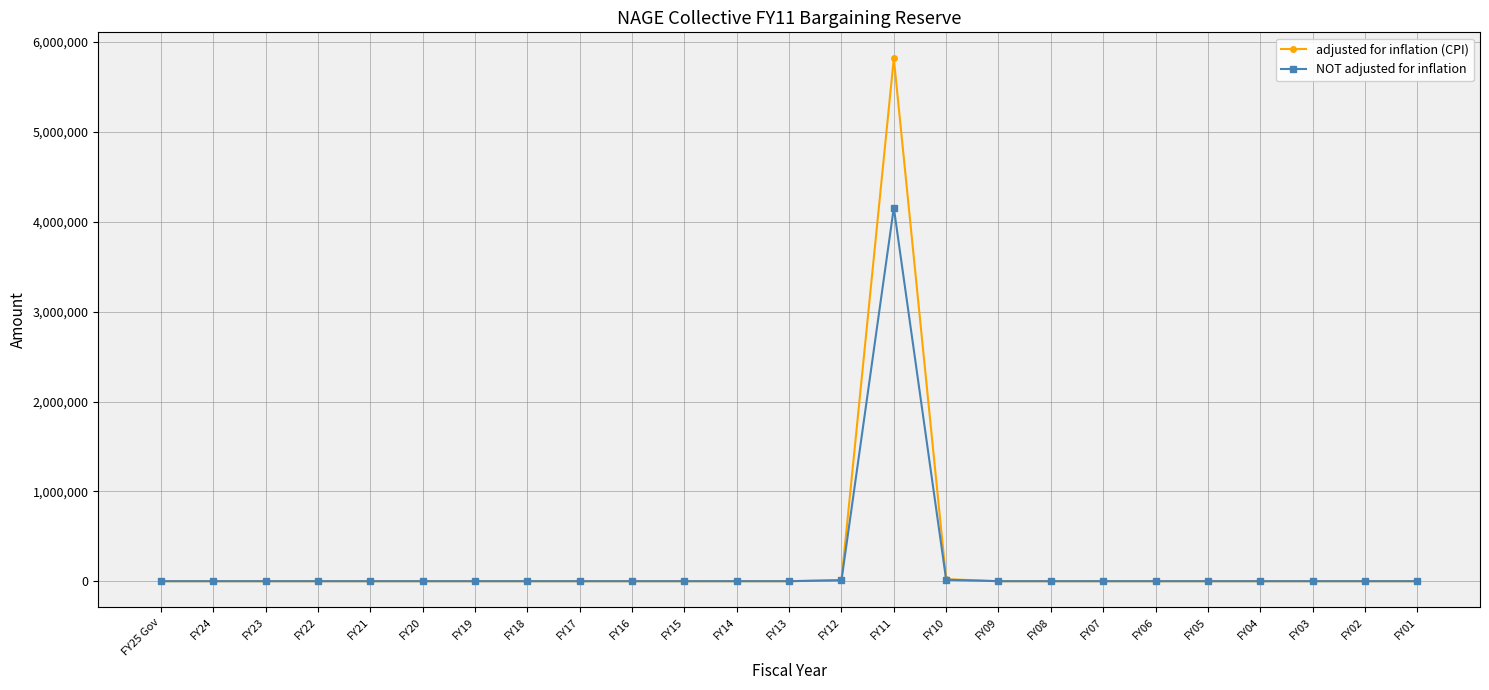

What is the label of the 10th point from the right?

FY10